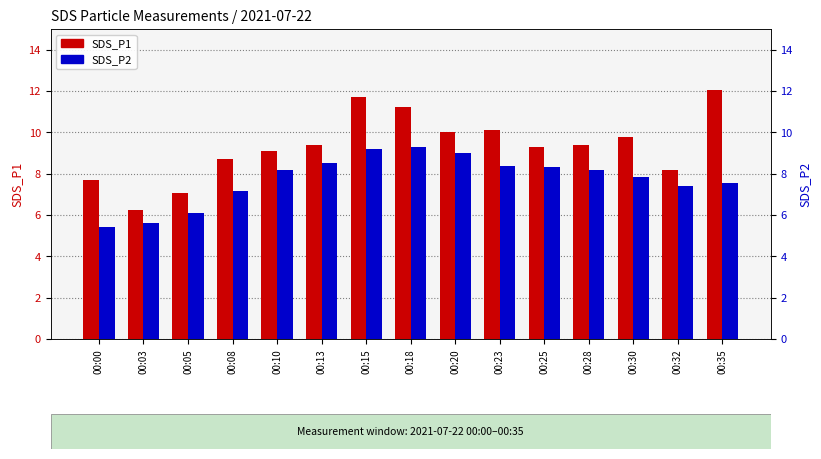

What is the value of the SDS_P2 bar at the 9th from the left?

9.0